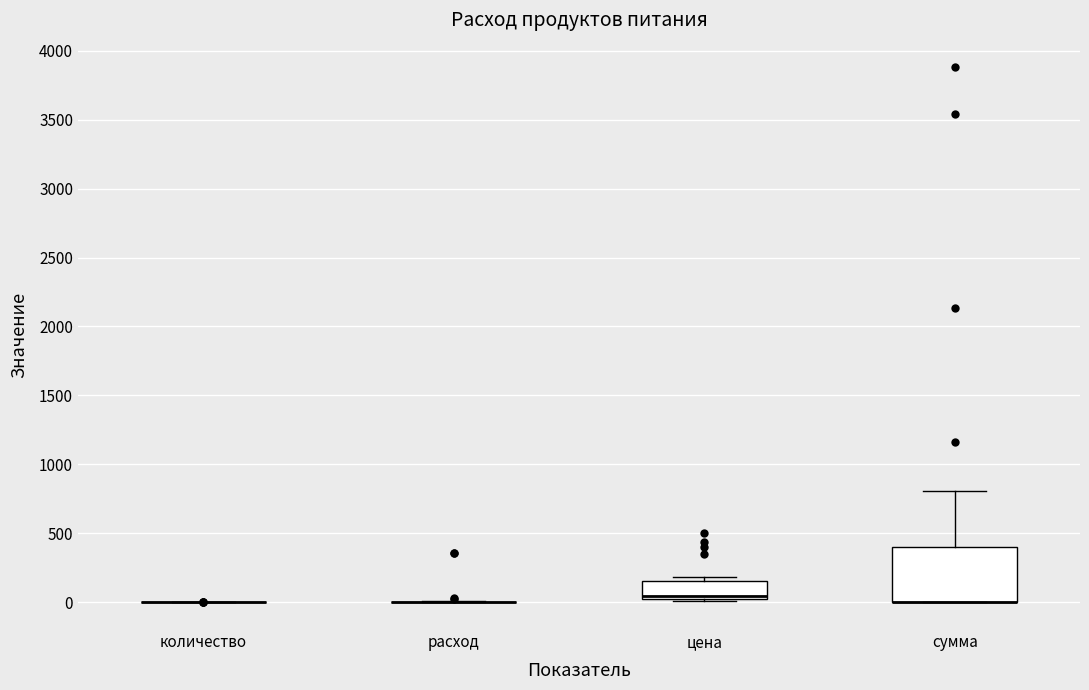

Reading left to right, transcribe this box plot: for each box, give where its median line is, the range the box spans, and where its two whiskers end, as read against the y-axis. The values are not printed on the chart, so give them approximately, as read against the axis.

количество: box collapsed to a line at 0, whiskers 0 to 0
расход: box collapsed to a line at 0, whiskers 0 to 0
цена: median 50, box 0 to 150, whiskers 0 (just below the box's lower edge) to 200
сумма: median 0 (drawn on the box's lower edge), box 0 to 400, whiskers 0 to 800